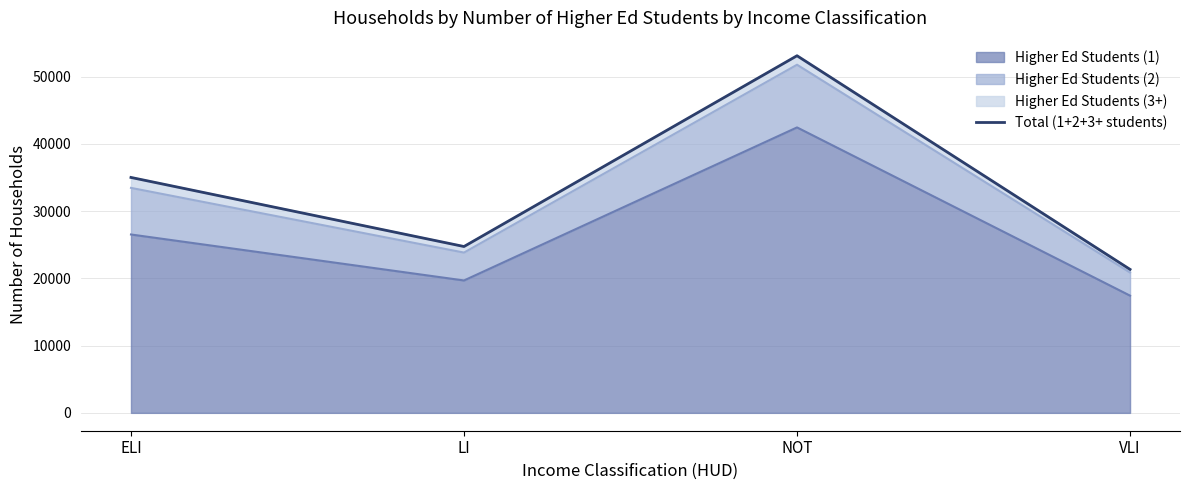

How many points are lower than both their immediate neighbors (excluding endpoints)?

1